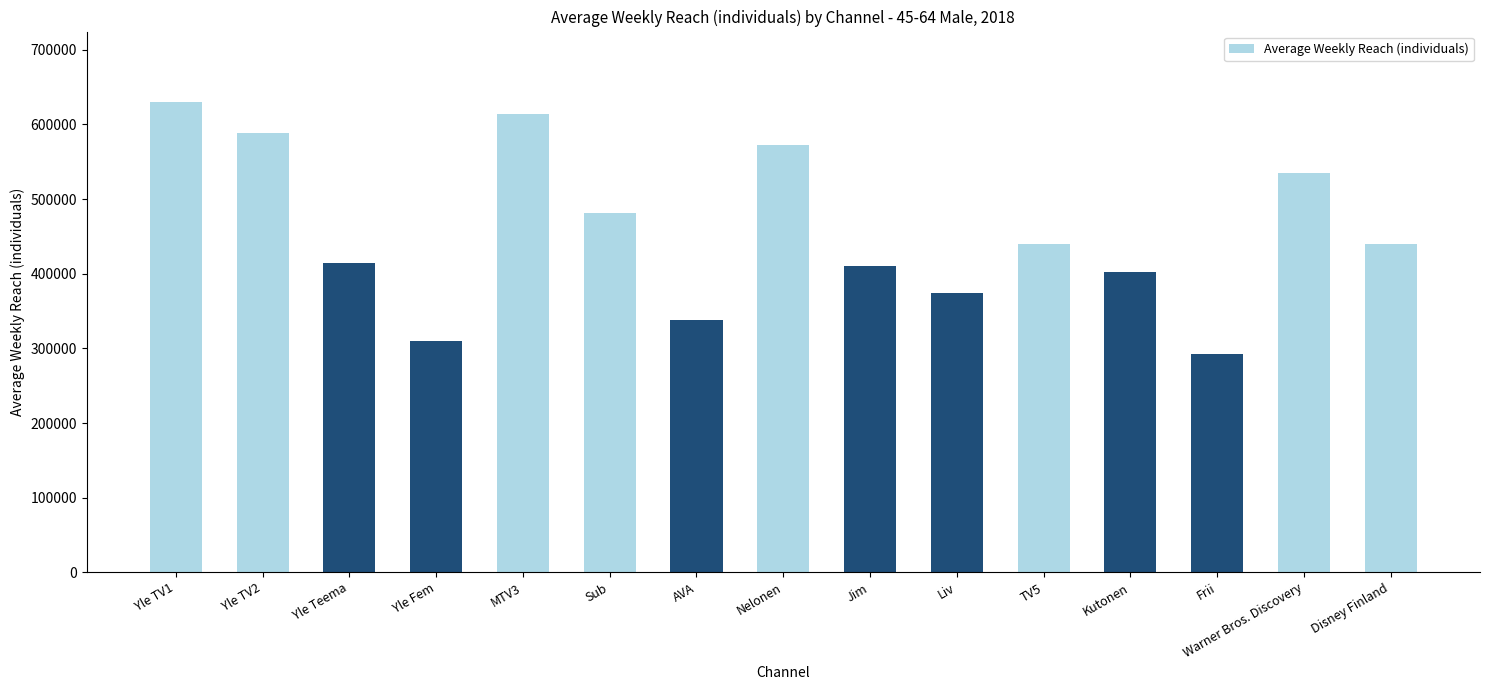

Are the bars horizontal?

No